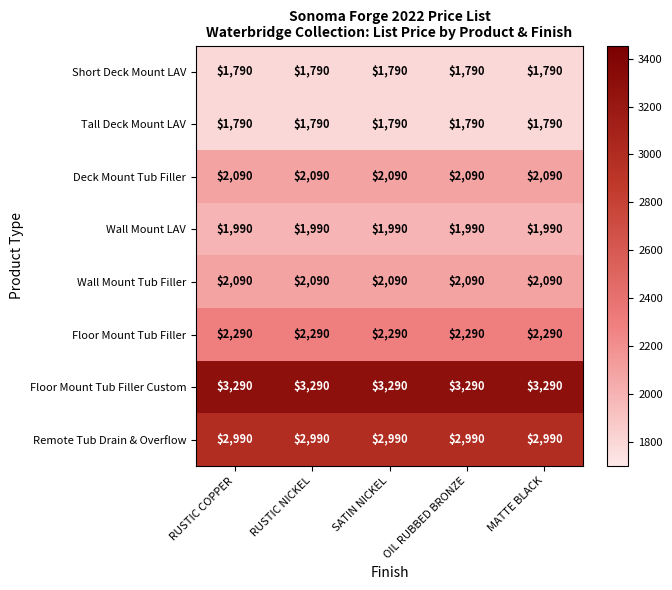

What is the spread (max minus min) of values at OIL RUBBED BRONZE?

1500